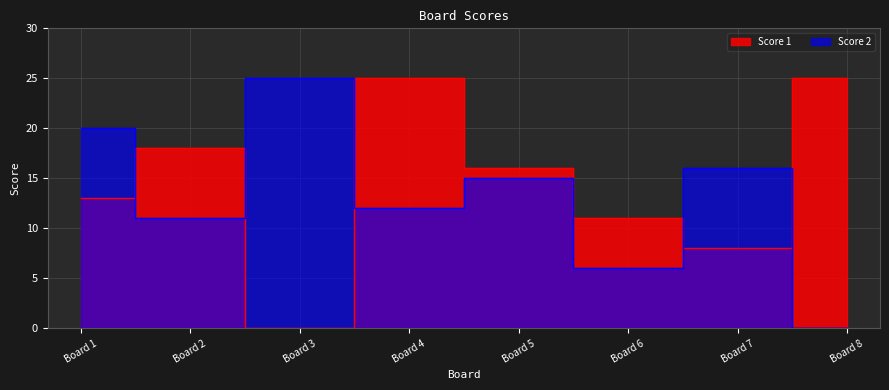

What are all the series names shown in the legend?

Score 1, Score 2